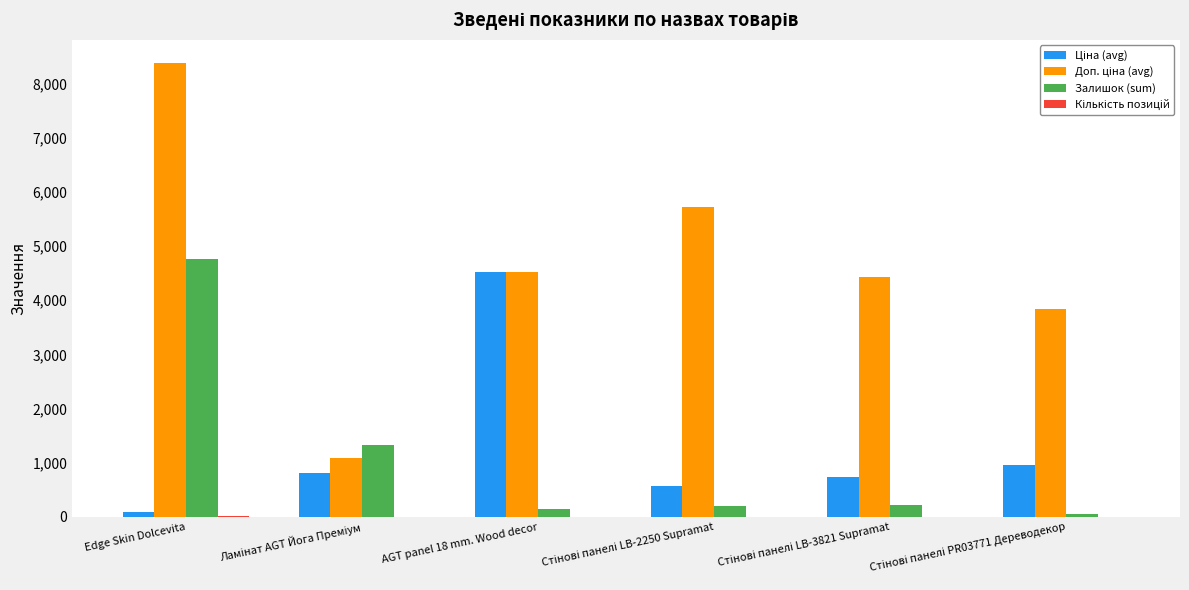

What is the maximum value for Залишок (sum)?

4756.0